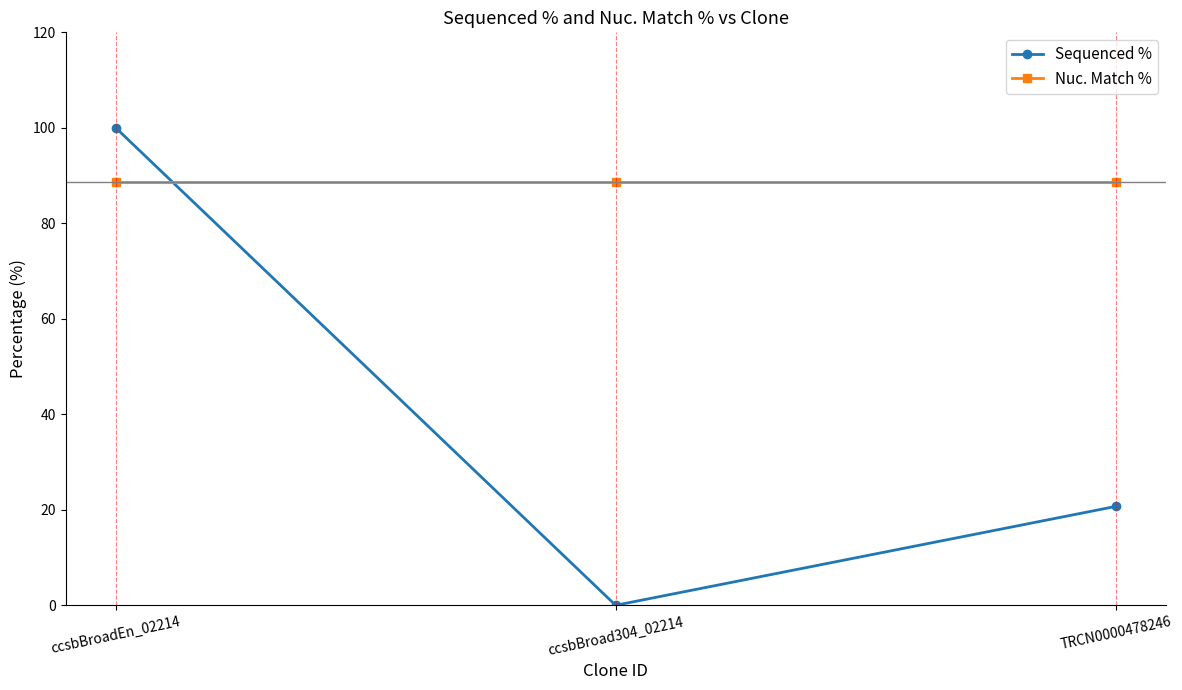

Does the chart have visible grid lines?

No